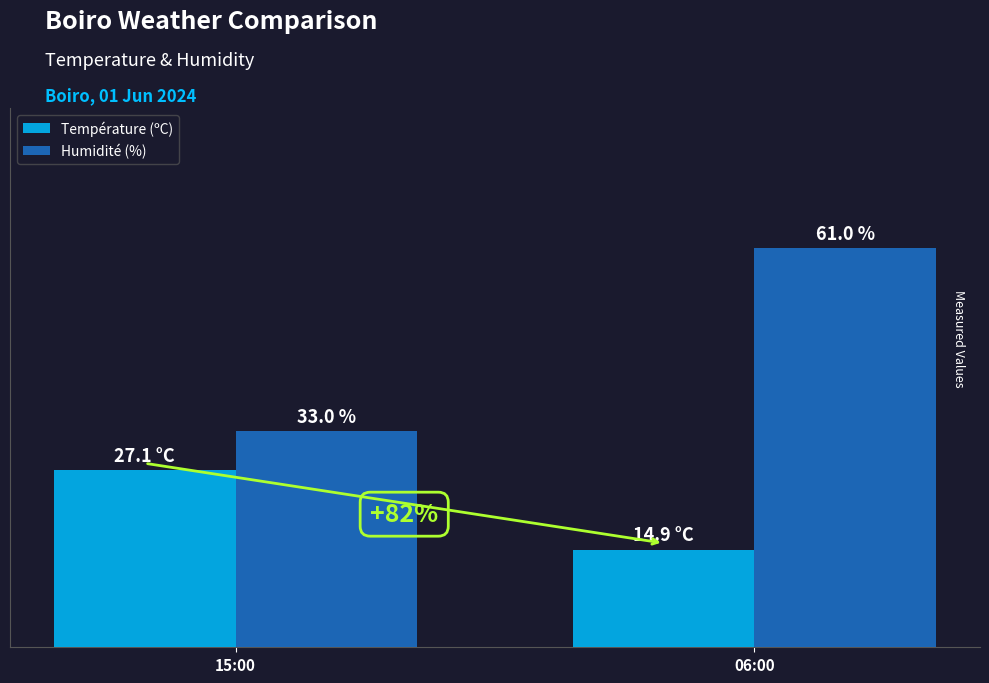

What is the label of the 2nd bar from the right?

15:00